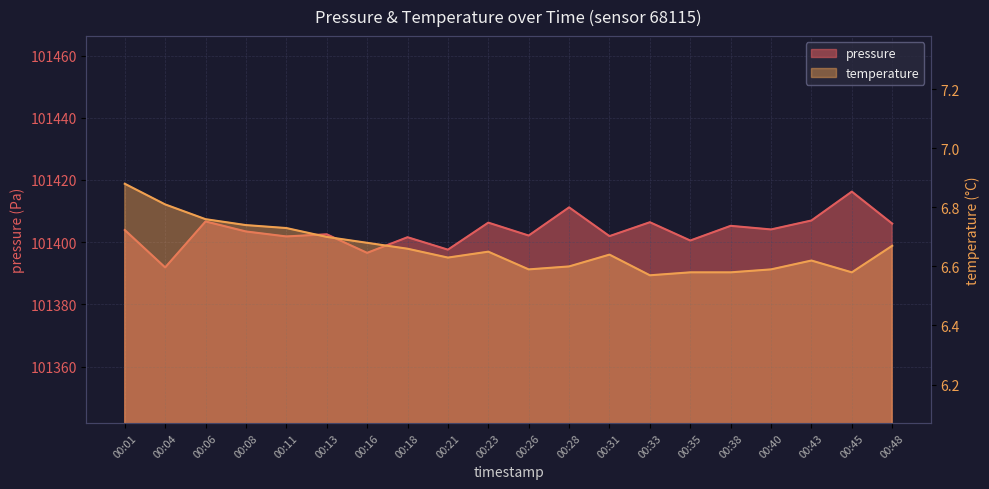

Is it true that temperature equals 6.6 at 00:33?

True